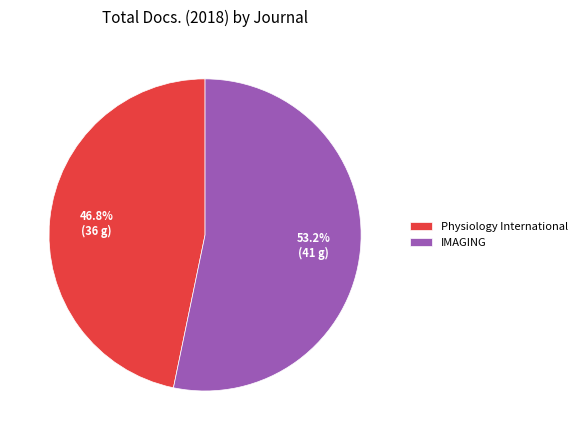

Between Physiology International and IMAGING, which is larger?

IMAGING